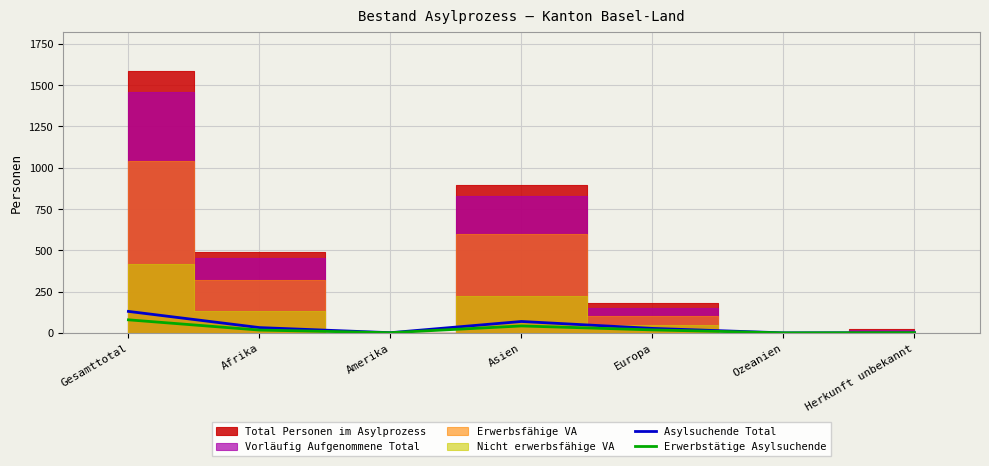

Is it true that Asylsuchende Total equals 69 at Asien?

True